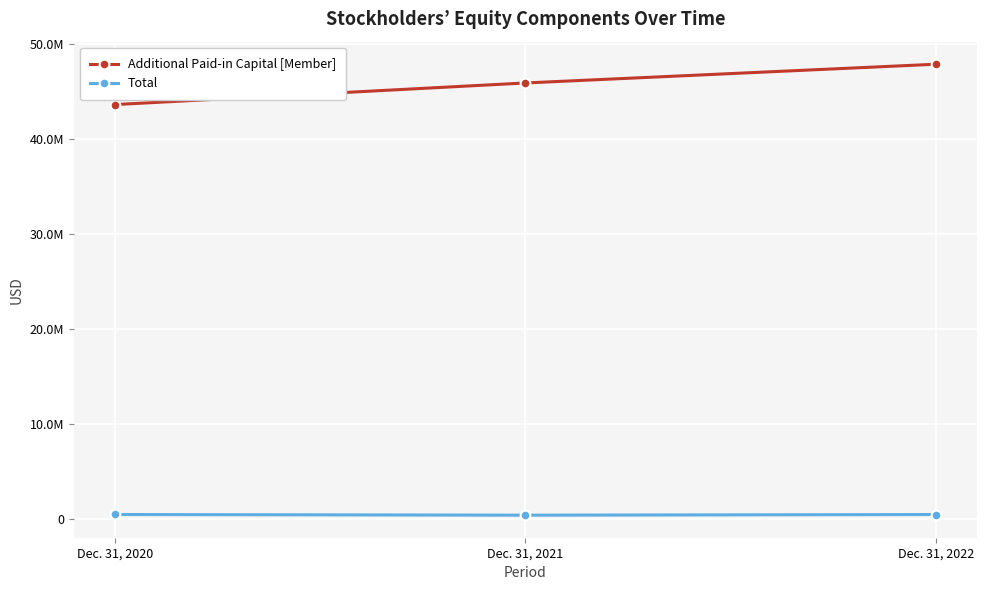

Reading left to right, what are all the values shown in this chart?

Additional Paid-in Capital [Member]: 43615323	45892545	47868093
Total: 424221	352966	421340